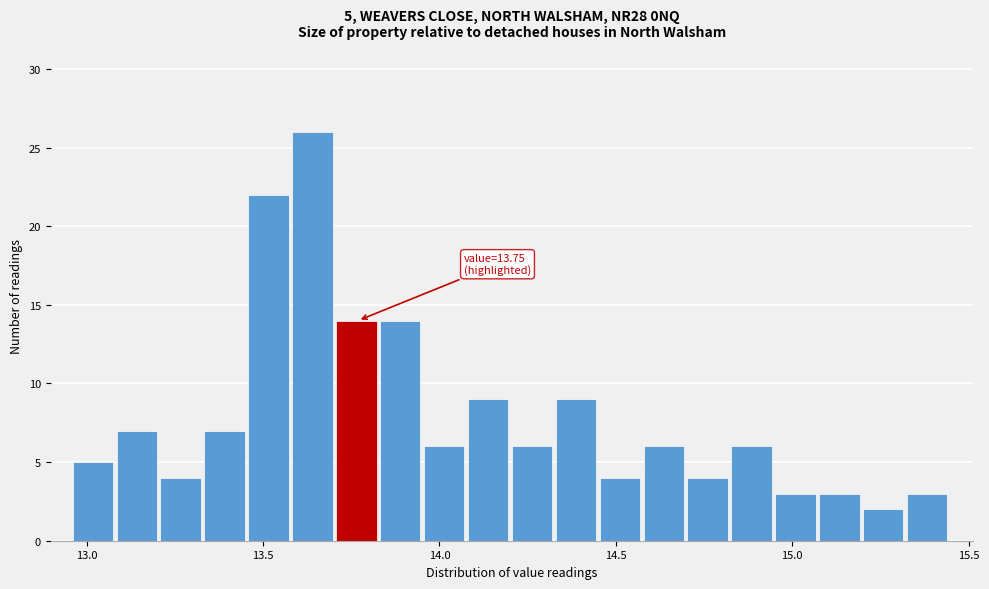

Read against the x-axis, roughly where is the centre of the tallest bar?

13.65